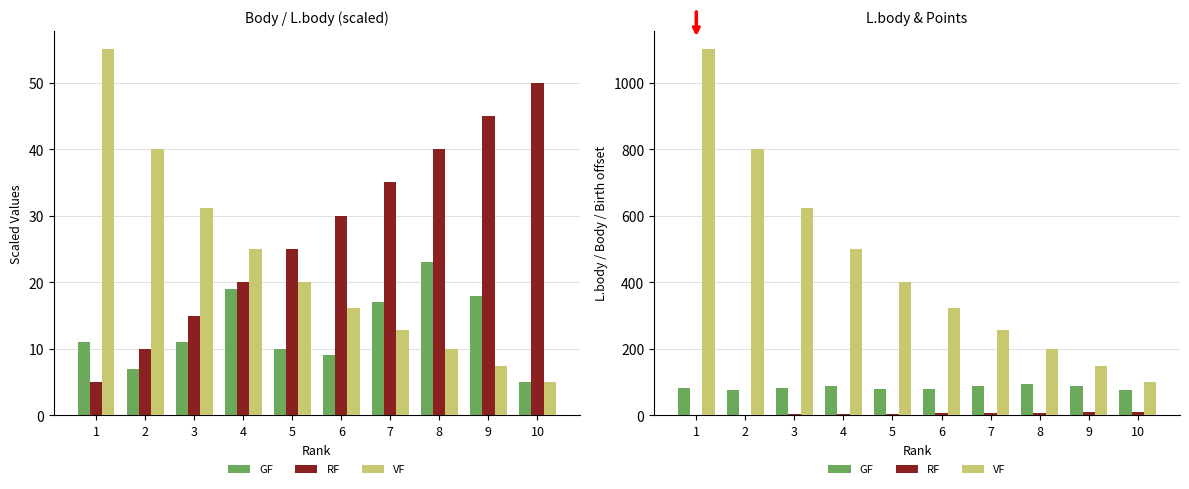

Is it true that GF equals 41 at 1?

False